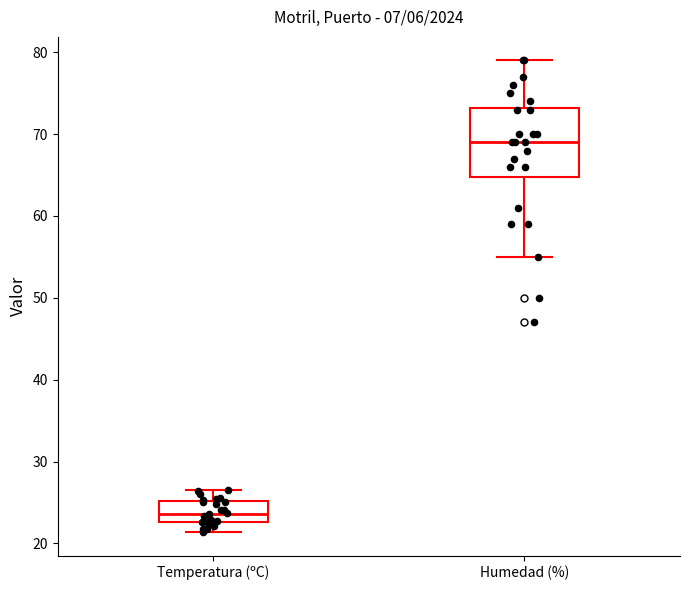

Reading left to right, transcribe this box plot: for each box, give where its median line is, the range the box spans, and where its two whiskers end, as read against the y-axis. The values are not printed on the chart, so give them approximately, as read against the axis.

Temperatura (ºC): median 24, box 23 to 25, whiskers 21 to 27
Humedad (%): median 69, box 65 to 73, whiskers 55 to 79